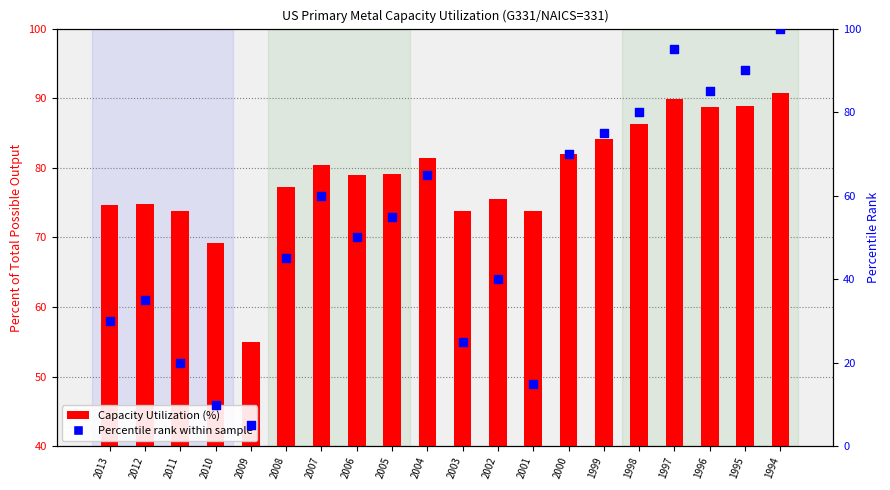

Which series has the largest total across all categories?

Capacity Utilization (%)